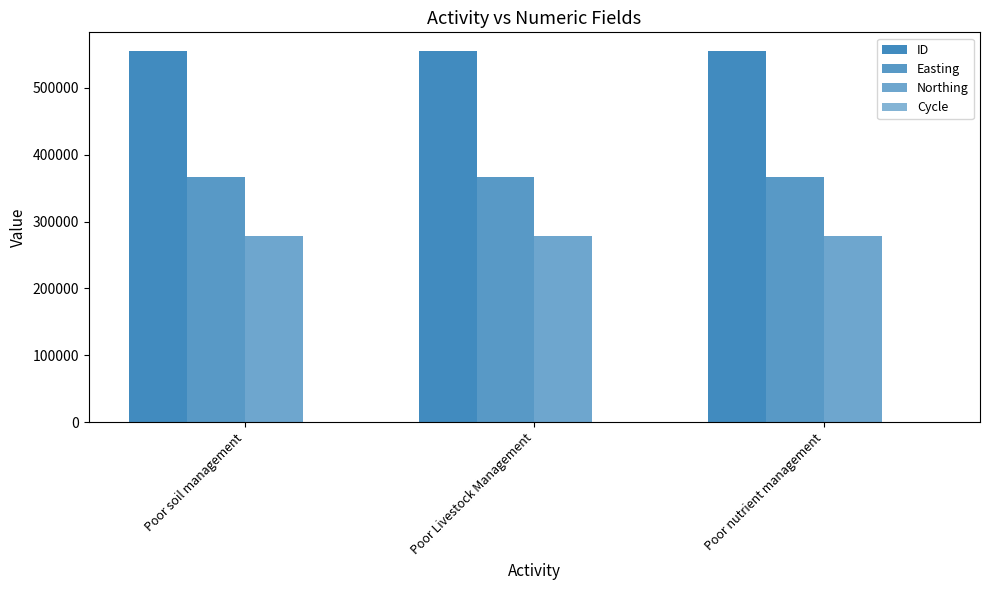

At which label is ID closest to 555367?

Poor Livestock Management